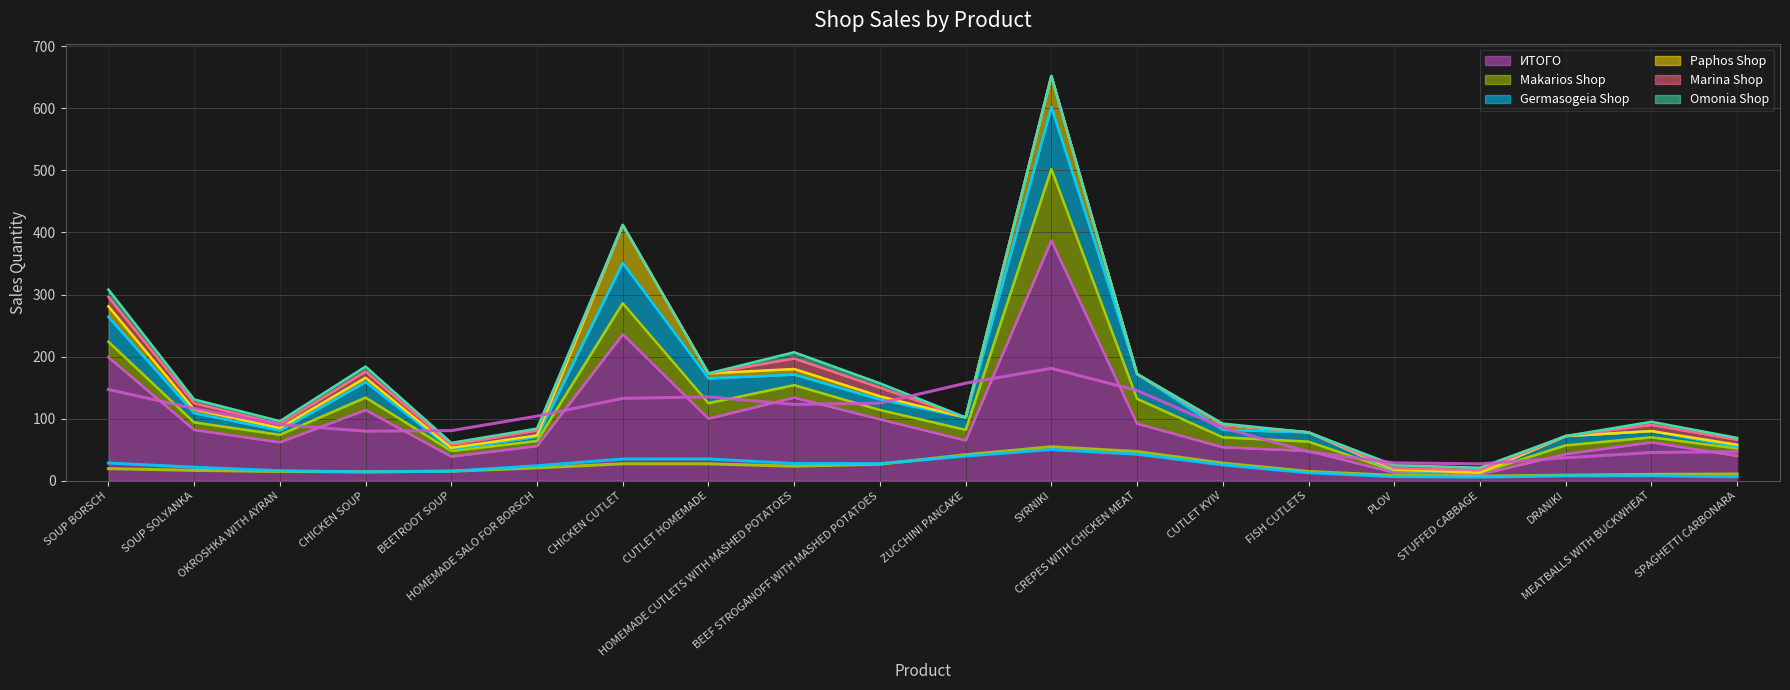

The Paphos Shop series shows 14 at CUTLET KYIV. True or false?

False